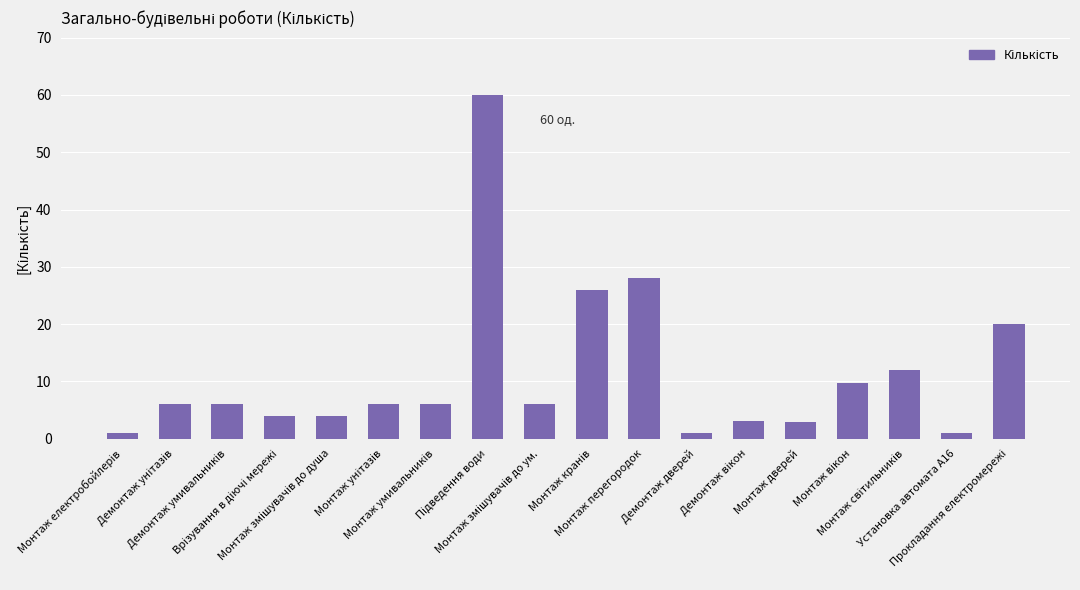

What is the smallest value displayed?

1.0